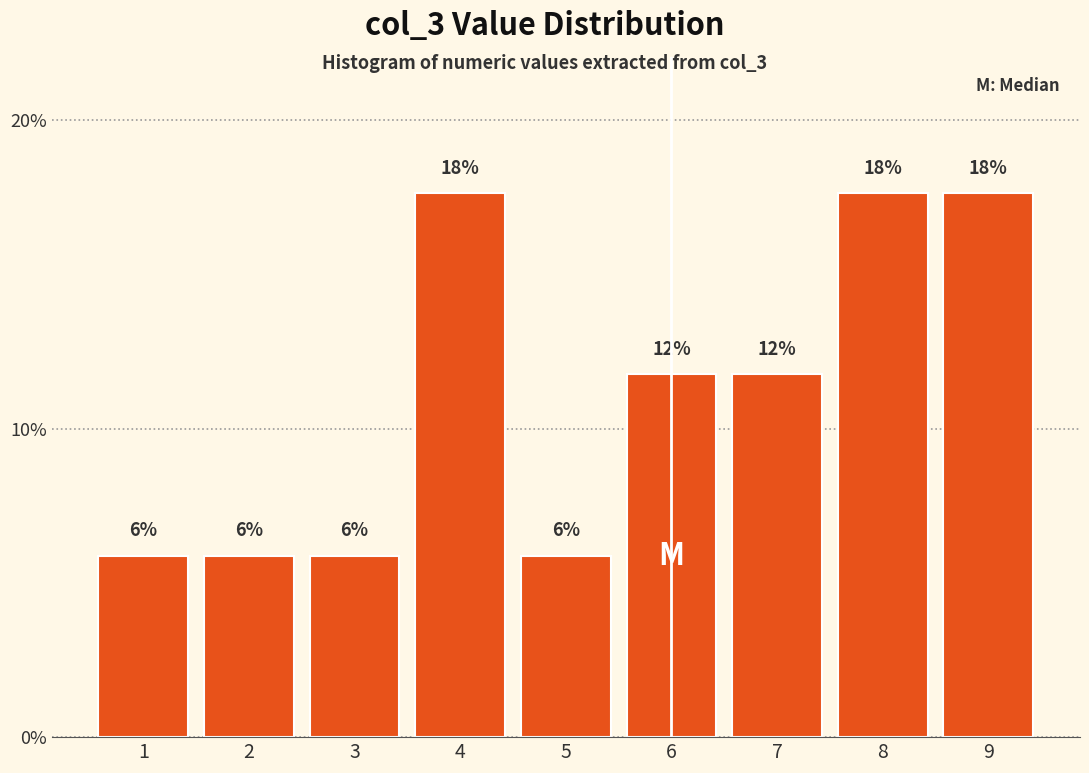

Does the chart contain any negative values?

No